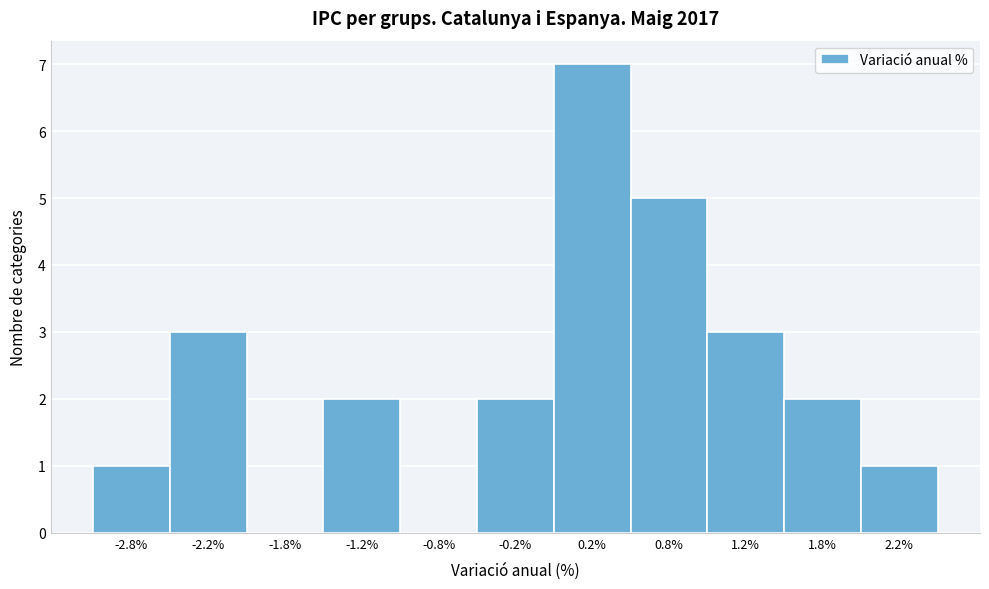

Reading left to right, transcribe this chart: for each bar, give the range it covers on the x-axis and its height. The values are not printed on the chart, so give them approximately, as read against the axis.

-3.0 to -2.5: 1
-2.5 to -2.0: 3
-2.0 to -1.5: 0
-1.5 to -1.0: 2
-1.0 to -0.5: 0
-0.5 to 0.0: 2
0.0 to 0.5: 7
0.5 to 1.0: 5
1.0 to 1.5: 3
1.5 to 2.0: 2
2.0 to 2.5: 1